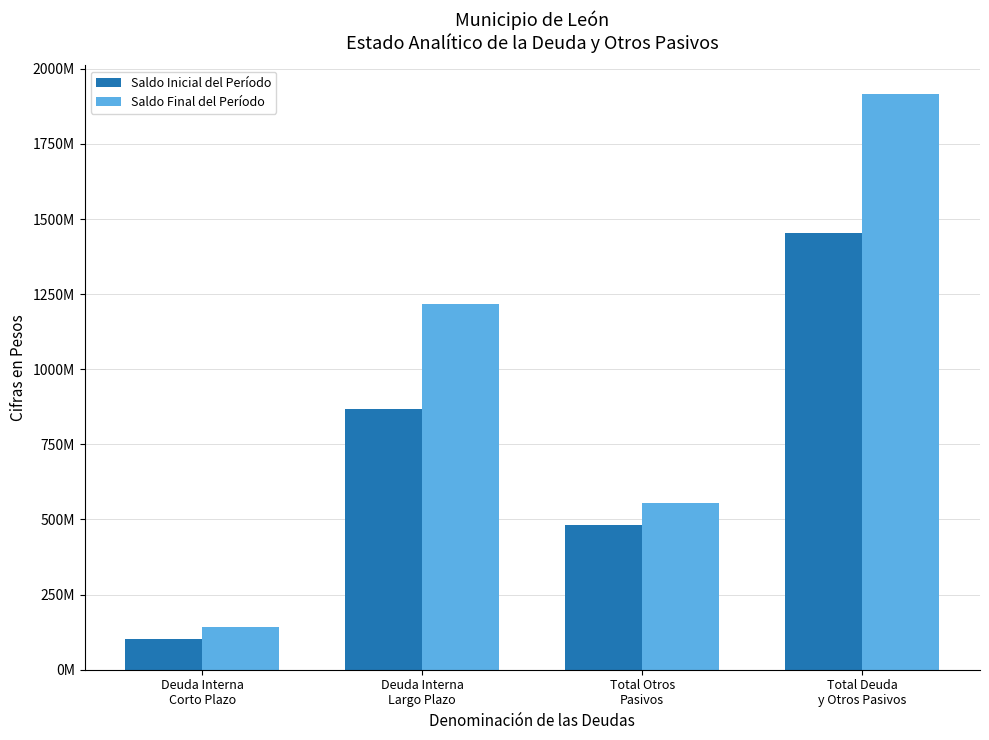

What is the label of the 2nd bar from the left?

Deuda Interna
Largo Plazo